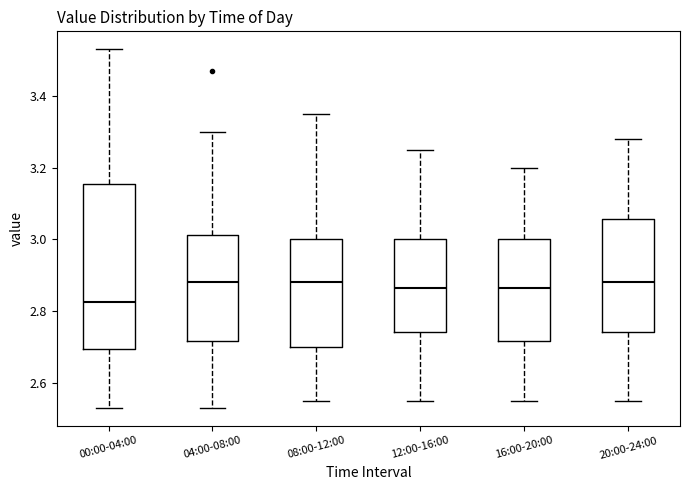

Comparing the boxes themselves (not the whiskers), which one is the tallest?

00:00-04:00